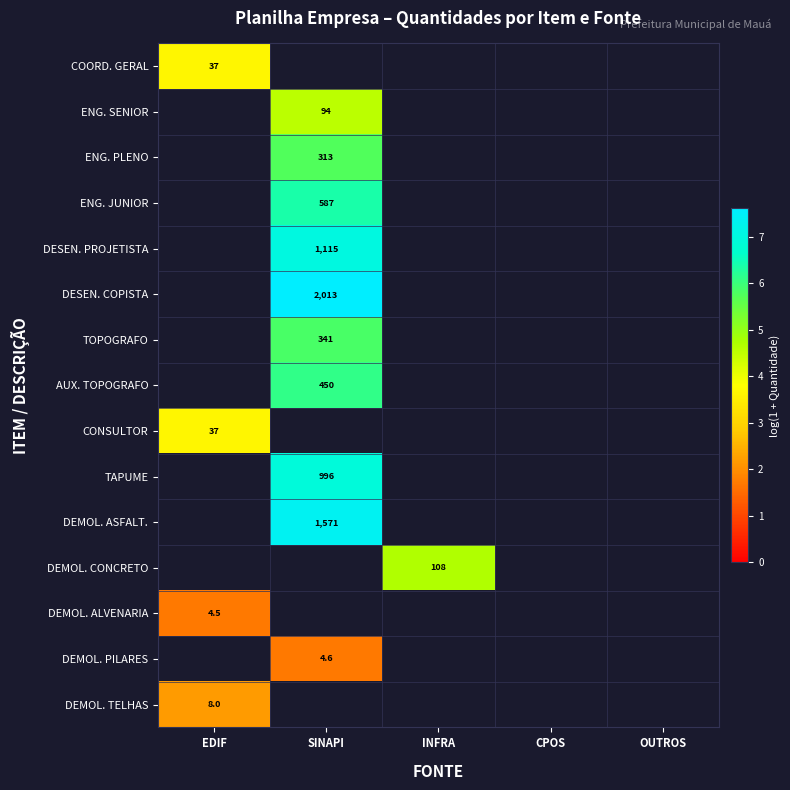

Which category has the lowest value in the DESEN. COPISTA series?

EDIF